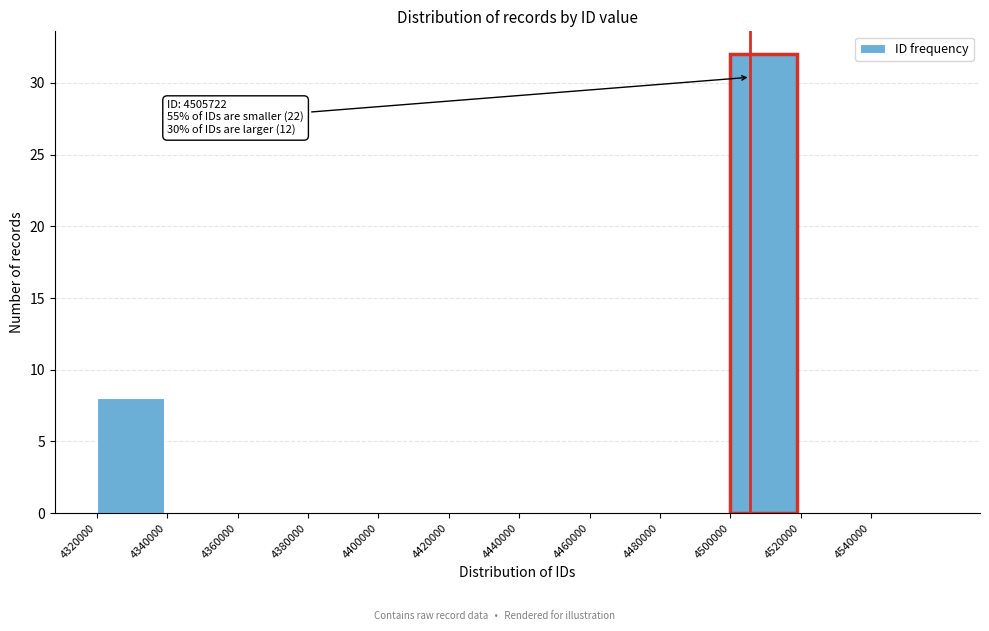

Over which range of the x-axis is the bar tallest?

4500000 to 4520000